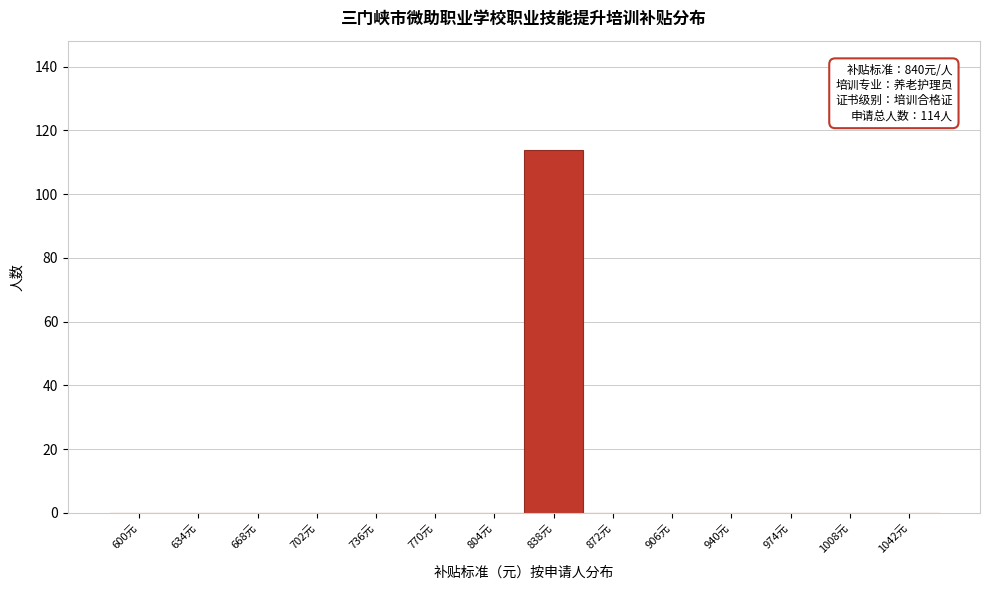

Reading left to right, transcribe all the data shown in this chart.

600元=0	634元=0	668元=0	702元=0	736元=0	770元=0	804元=0	838元=114	872元=0	906元=0	940元=0	974元=0	1008元=0	1042元=0